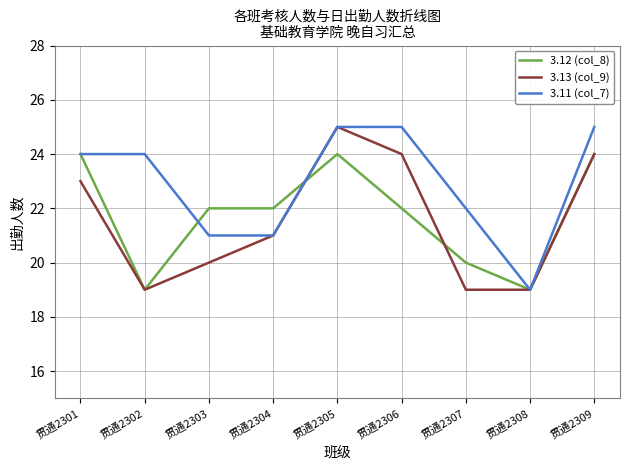

What is the difference between the highest and lowest values at 贯通2302?

5